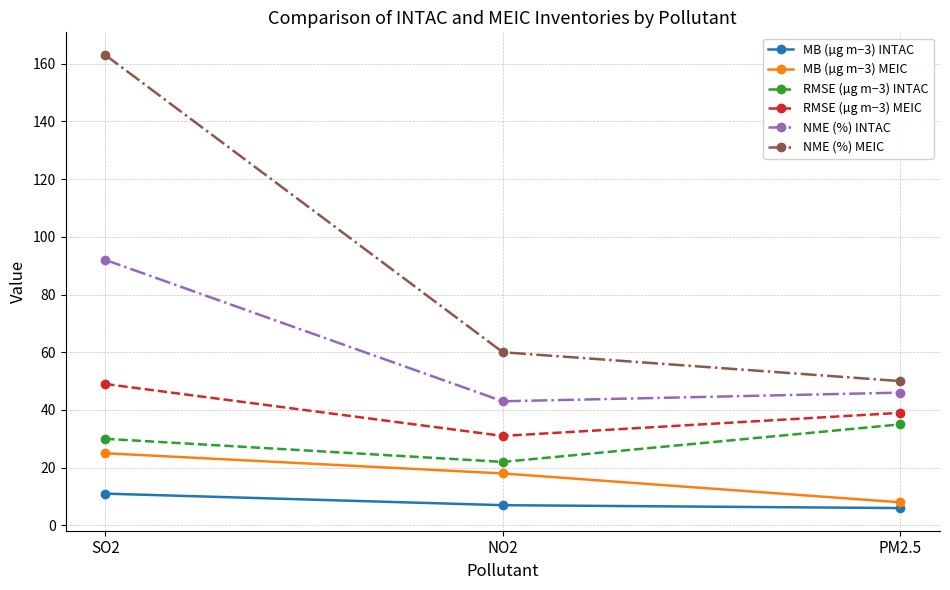

What is the label of the 2nd point from the right?

NO2